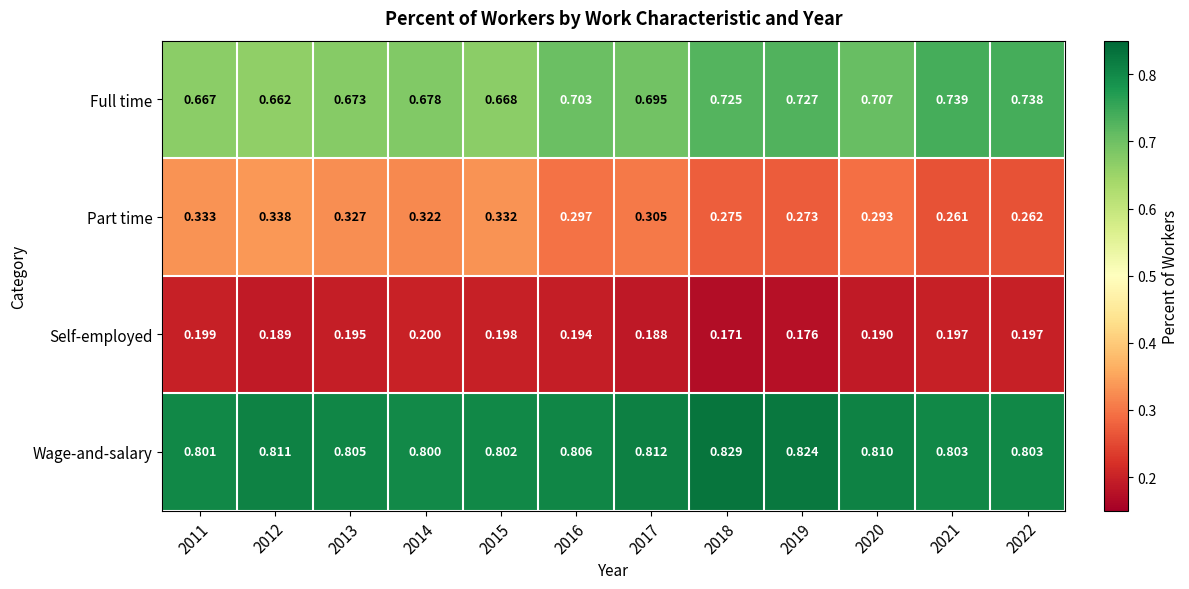

Rank the series at 2015 from highest to lowest value.

Wage-and-salary, Full time, Part time, Self-employed